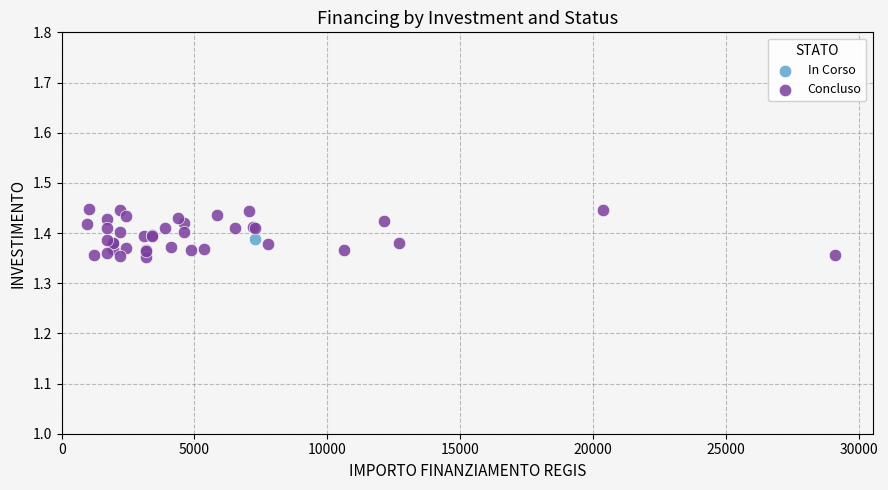

What are all the series names shown in the legend?

In Corso, Concluso